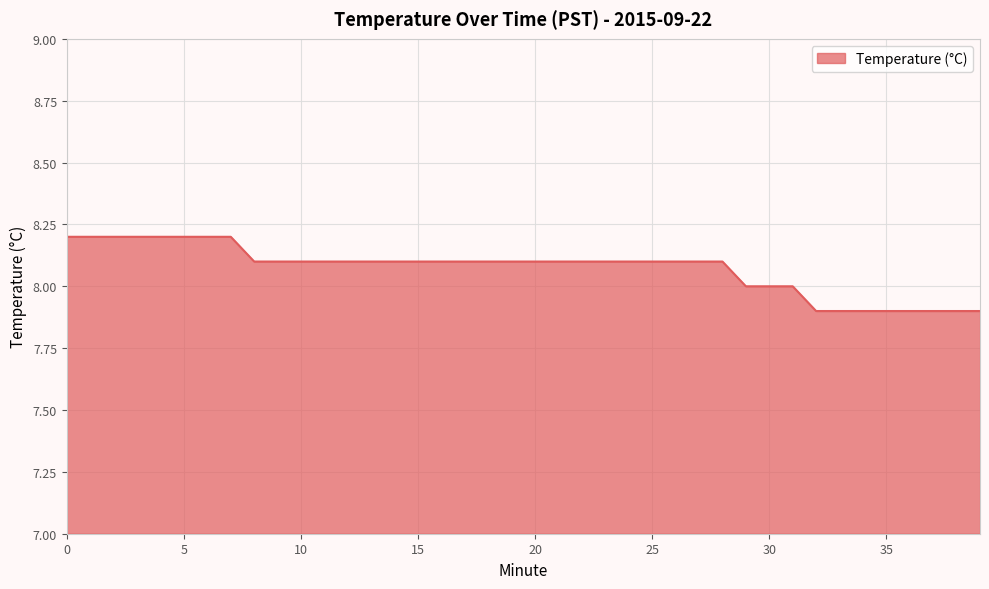

What is the smallest value displayed?

7.9